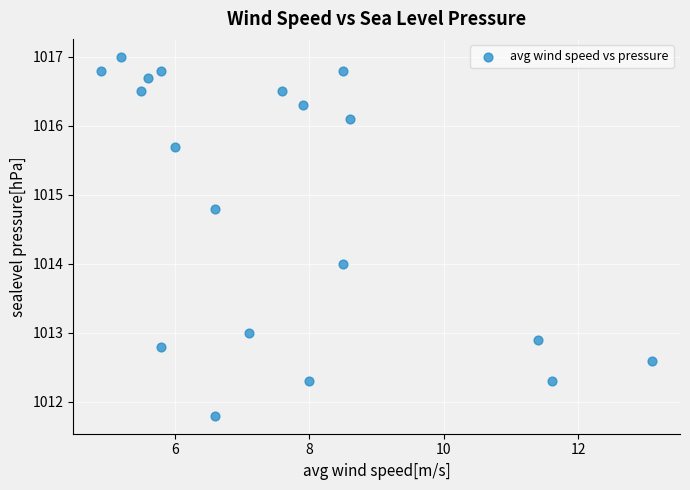

What is the range of X values (max minus min)?

8.2